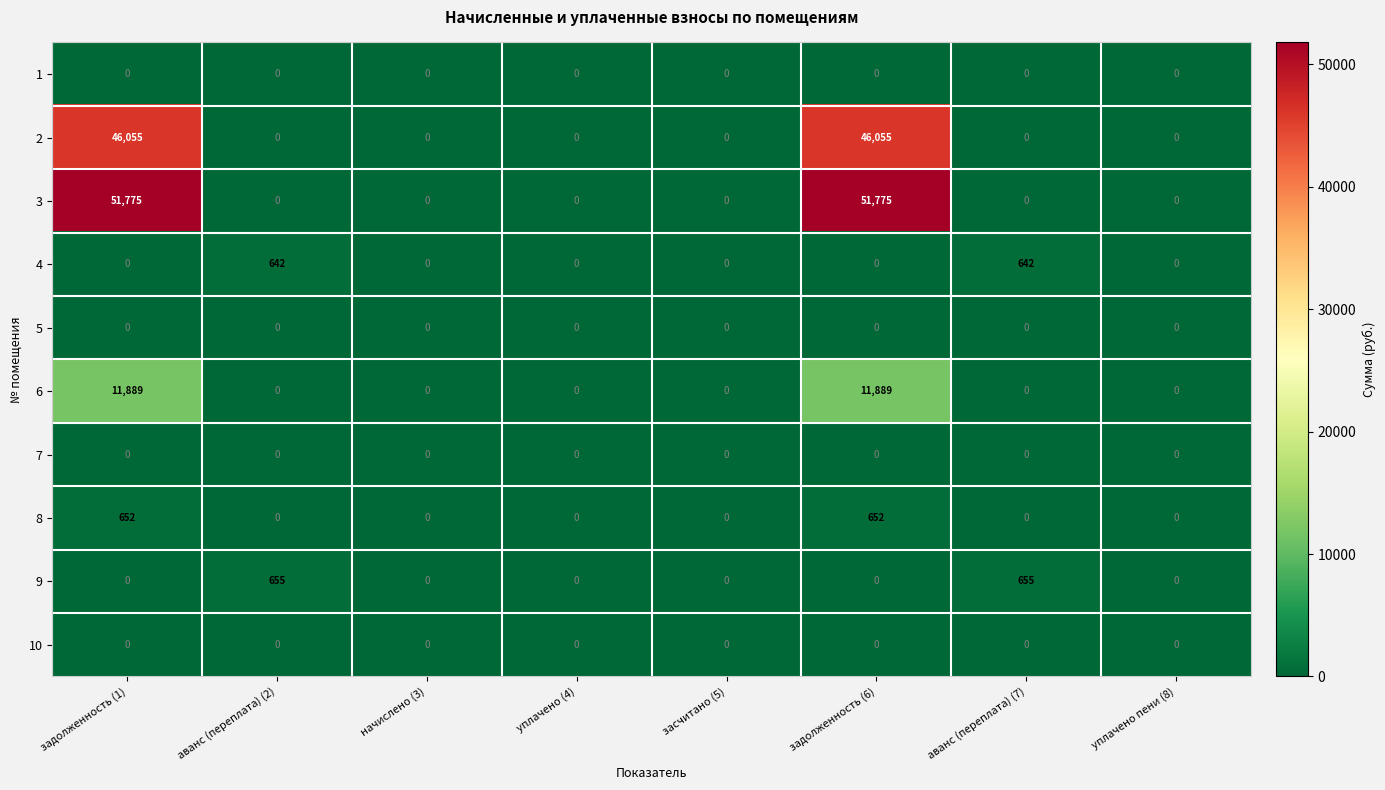

Between задолженность (1) and аванс (переплата) (2), which series saw the biggest shift?

3